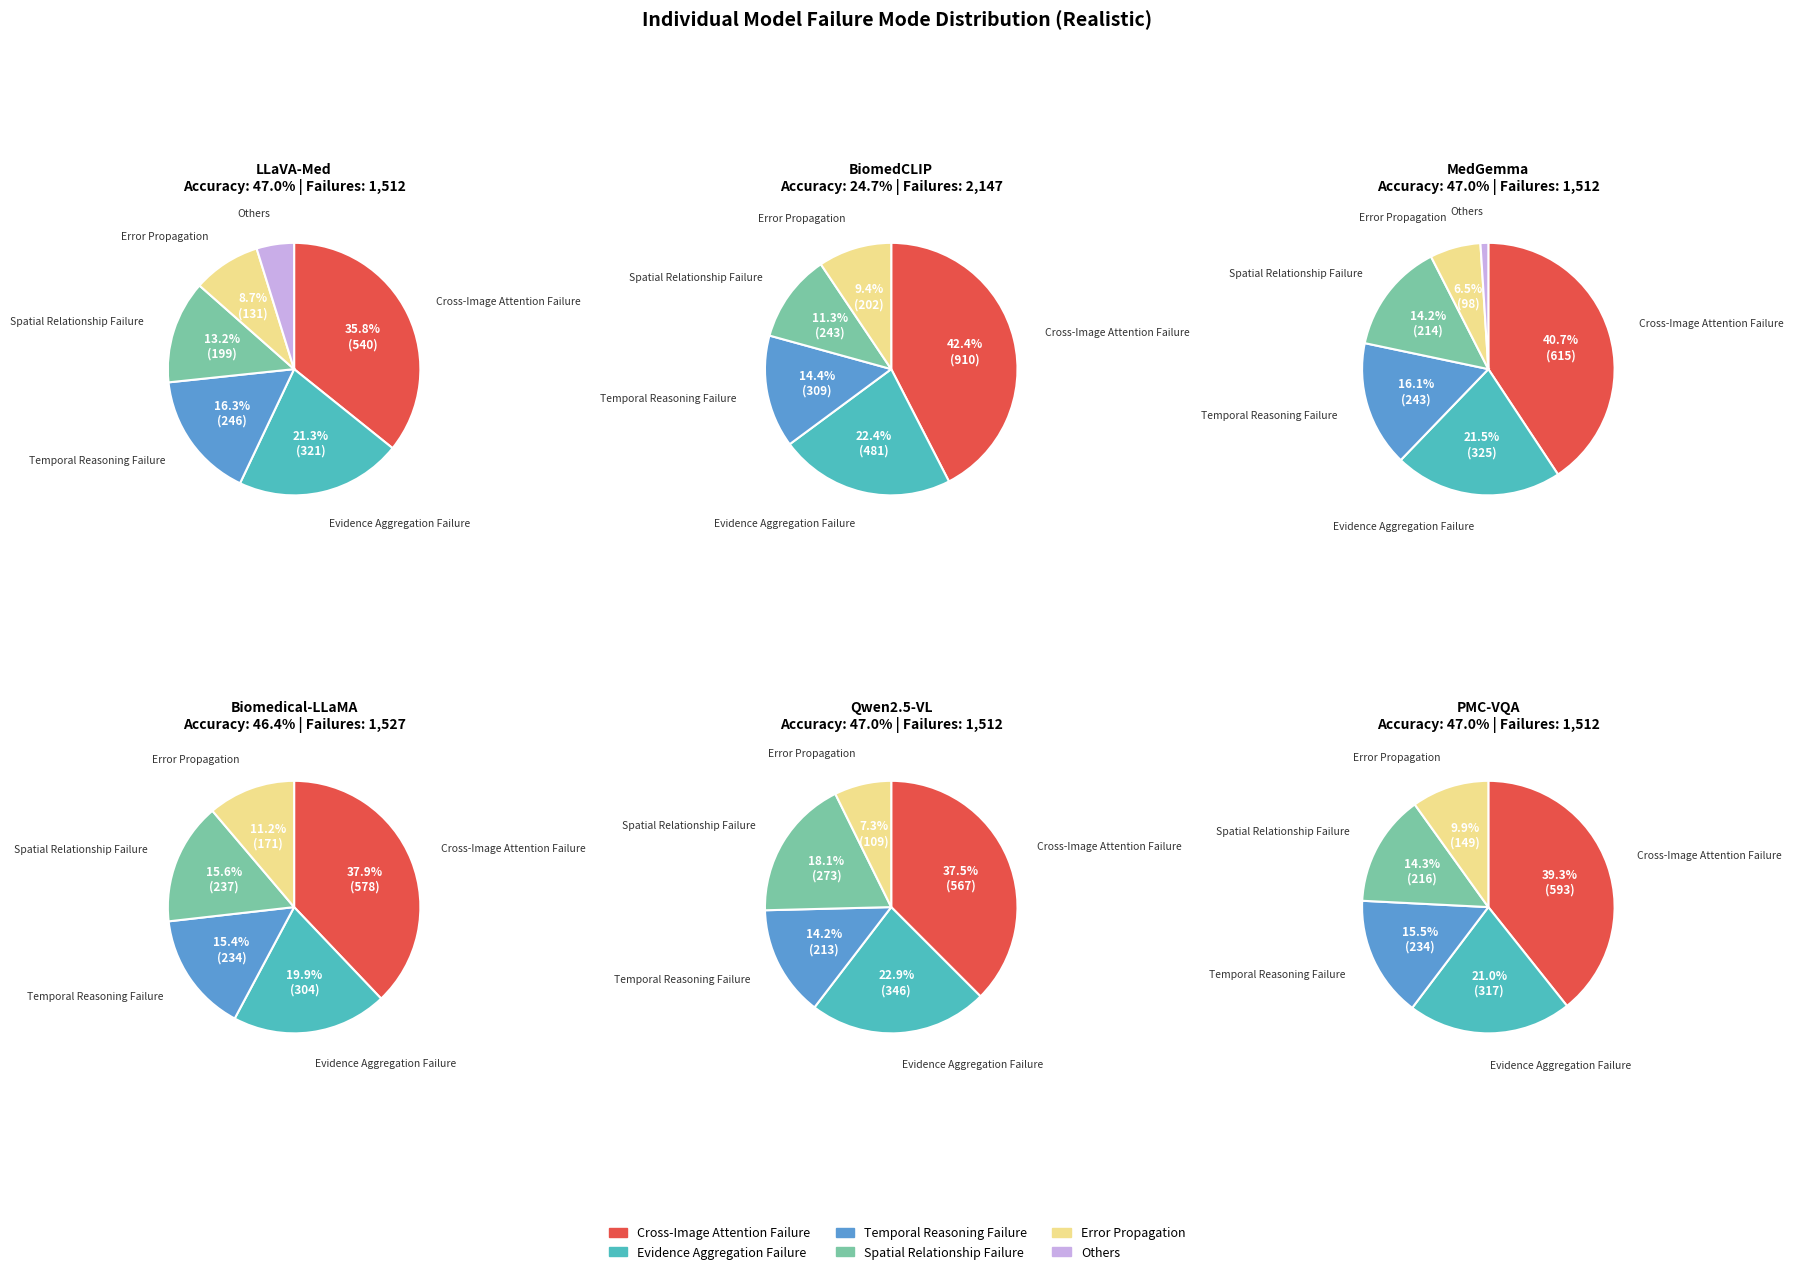

Is there any slice that represents more than half of the pie?

No